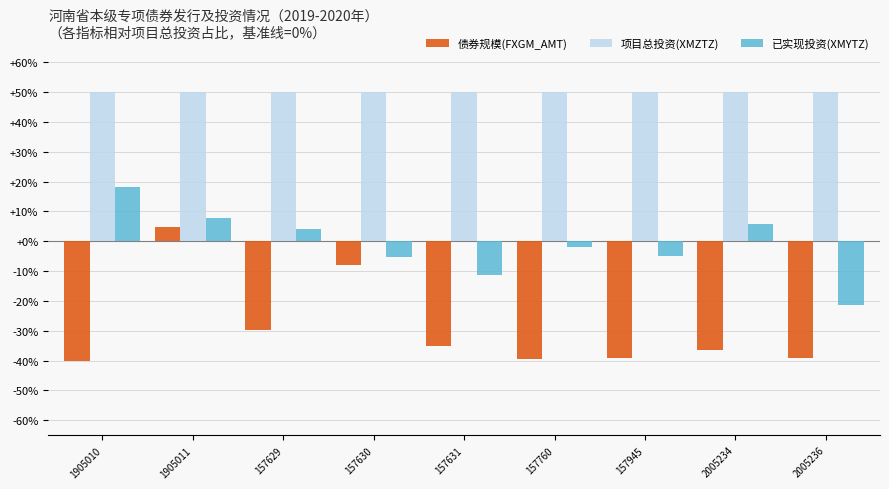

What is the maximum value shown in the chart?

50.0